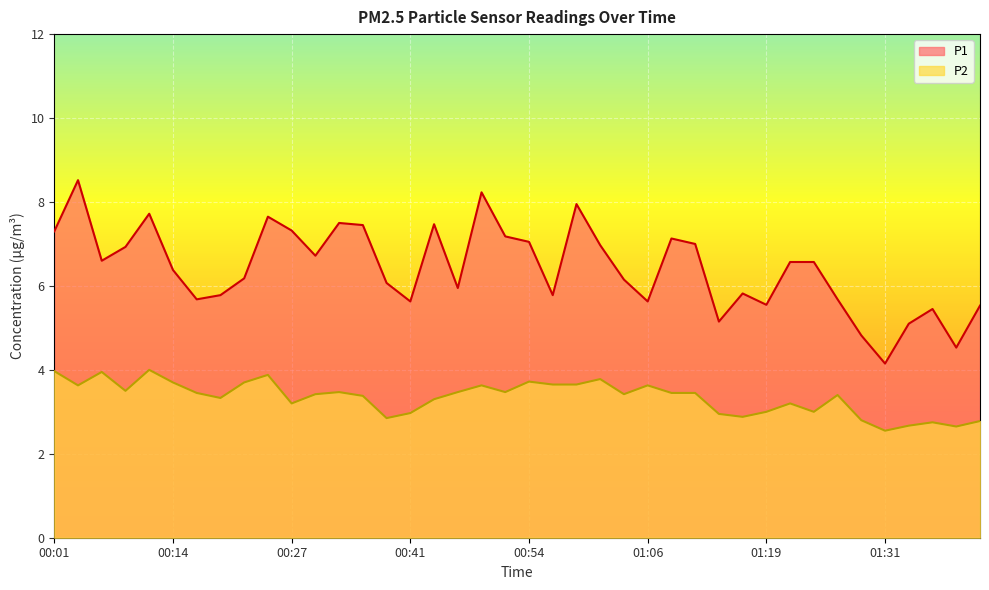

The P1 series shows 10.0 at 01:11. True or false?

False